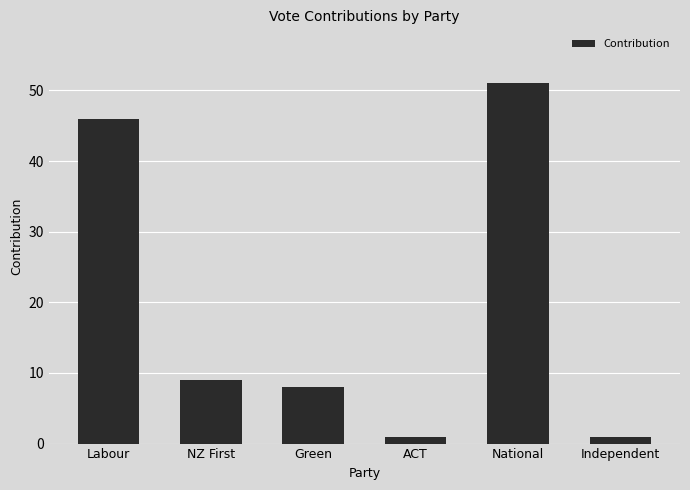

How many bars are there in total?

6